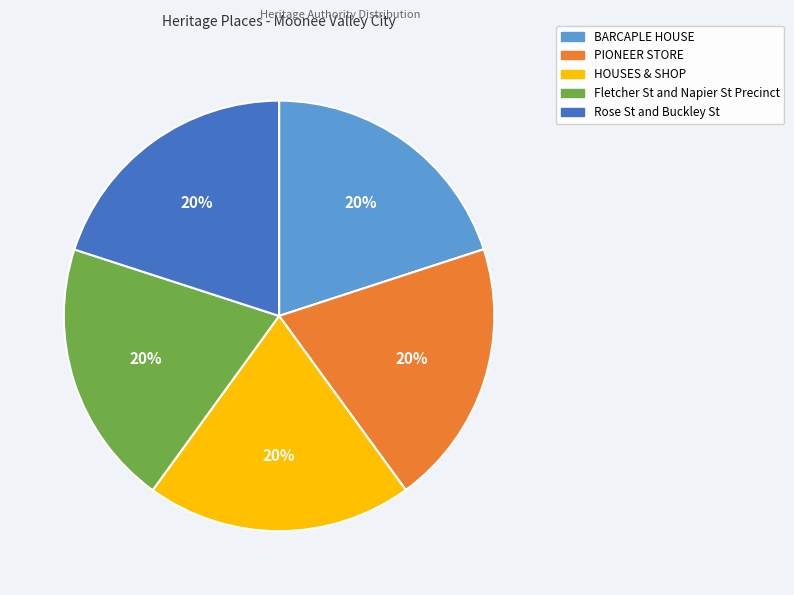

How many slices are in this pie chart?

5